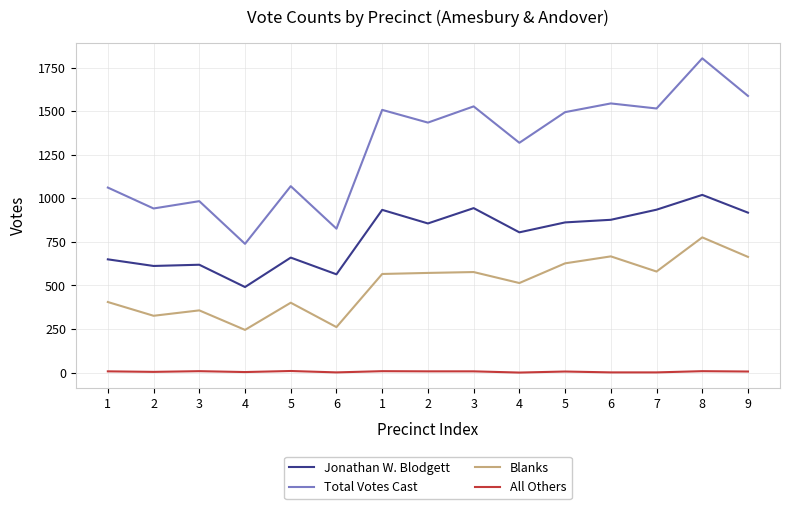

What are all the series names shown in the legend?

Jonathan W. Blodgett, Total Votes Cast, Blanks, All Others